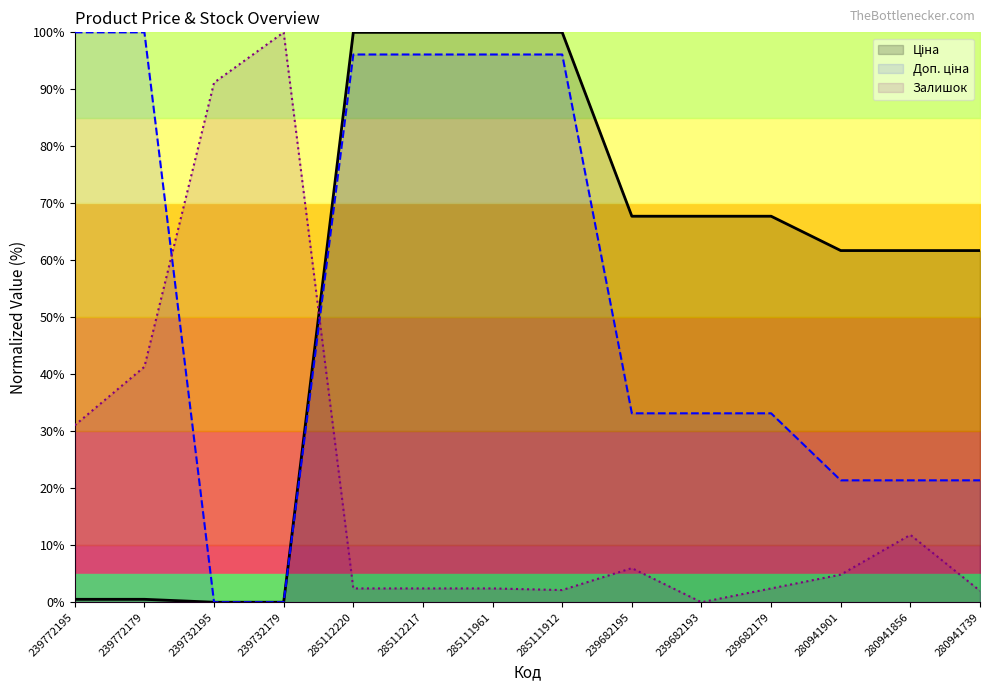

Which series has the widest spread of values?

Ціна